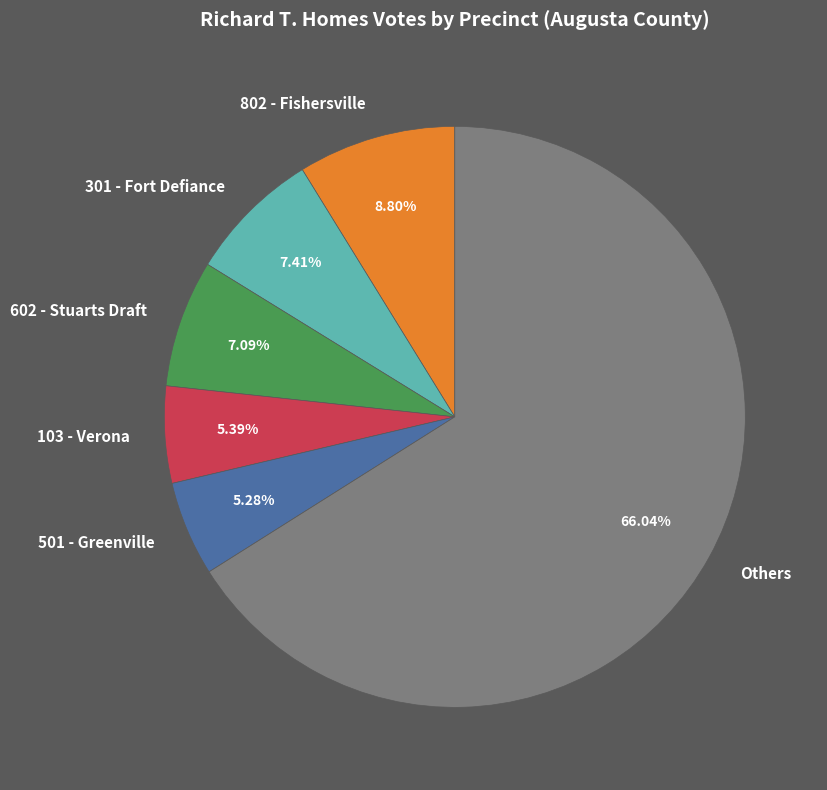

Approximately how many times larger is the value at 802 - Fishersville compared to 501 - Greenville?

1.7